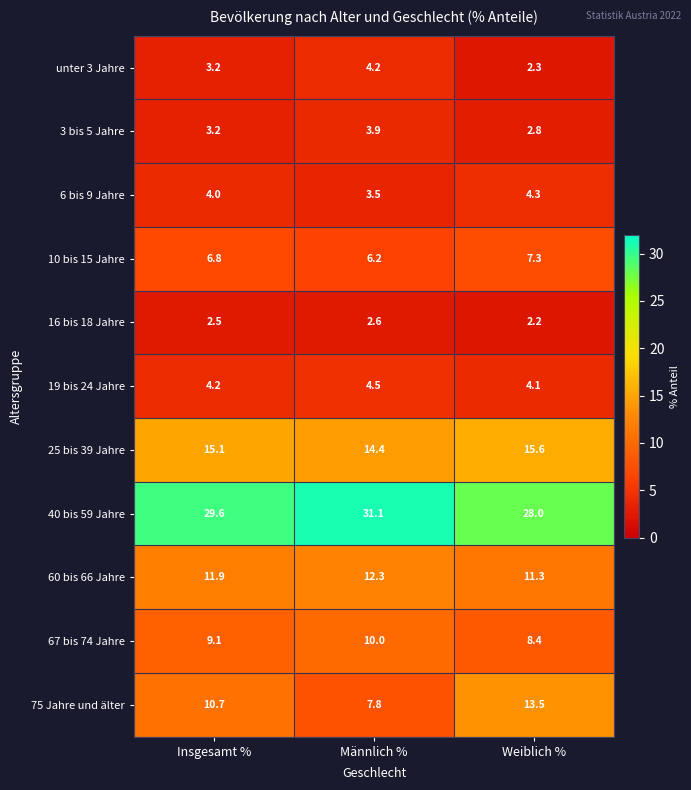

At how many categories does at least one series exceed 21?

3